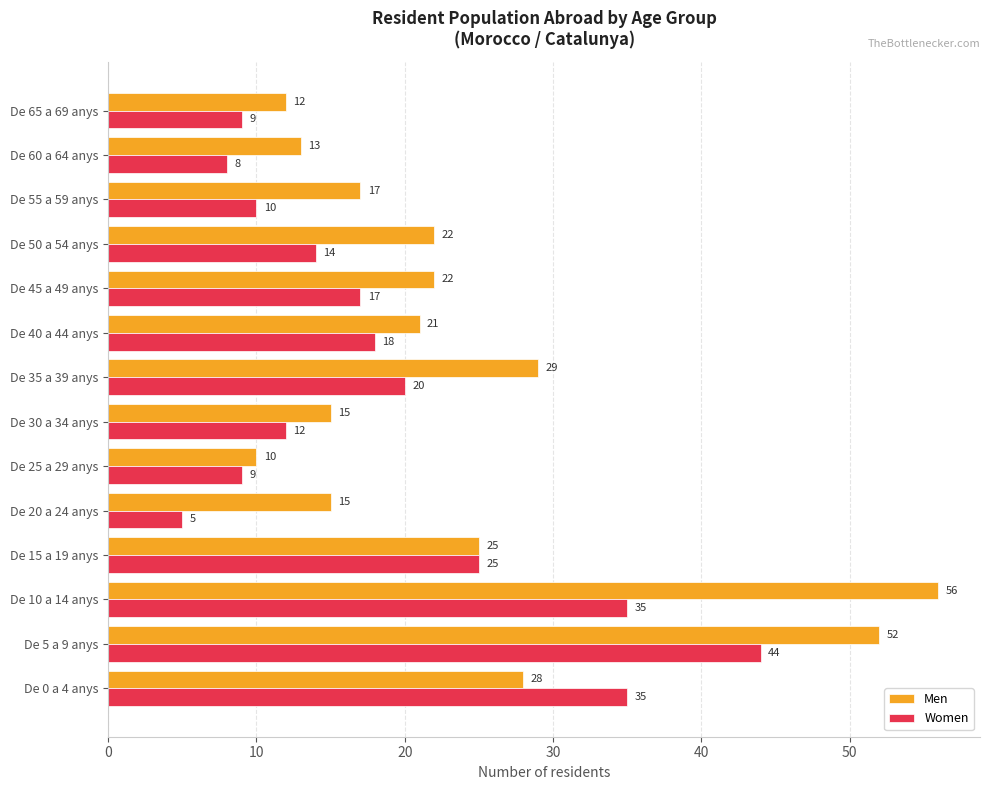

What is the average value of the Women series?

19